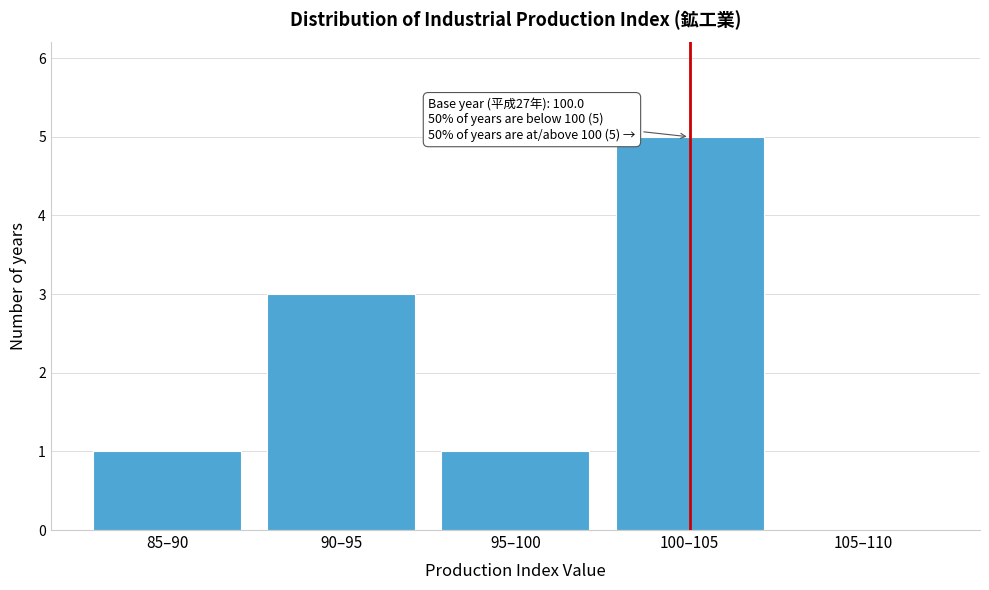

Reading right to left, list all the values displayed in this chart.

105–110=0	100–105=5	95–100=1	90–95=3	85–90=1